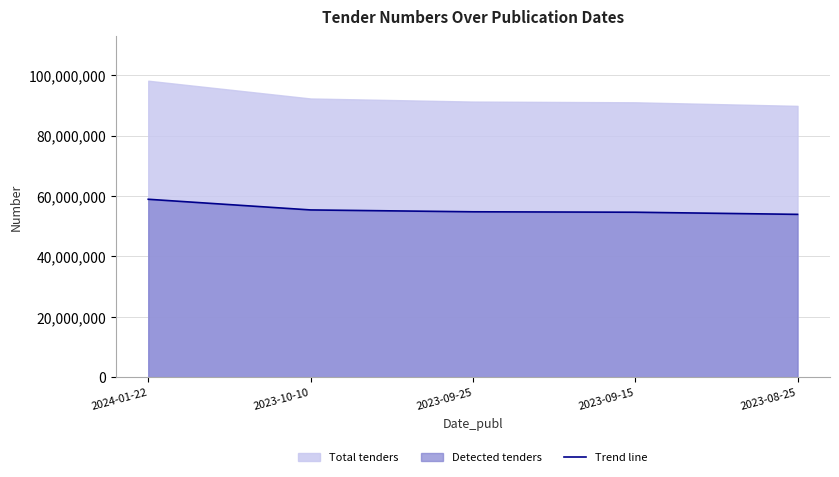

True or false: the data shows 71531914.4 at 2023-09-25.

False